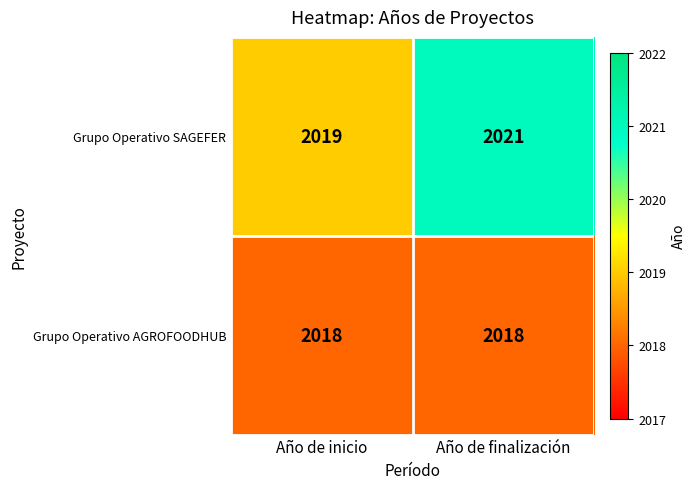

Rank the series by their average value, from lowest to highest.

Grupo Operativo AGROFOODHUB, Grupo Operativo SAGEFER